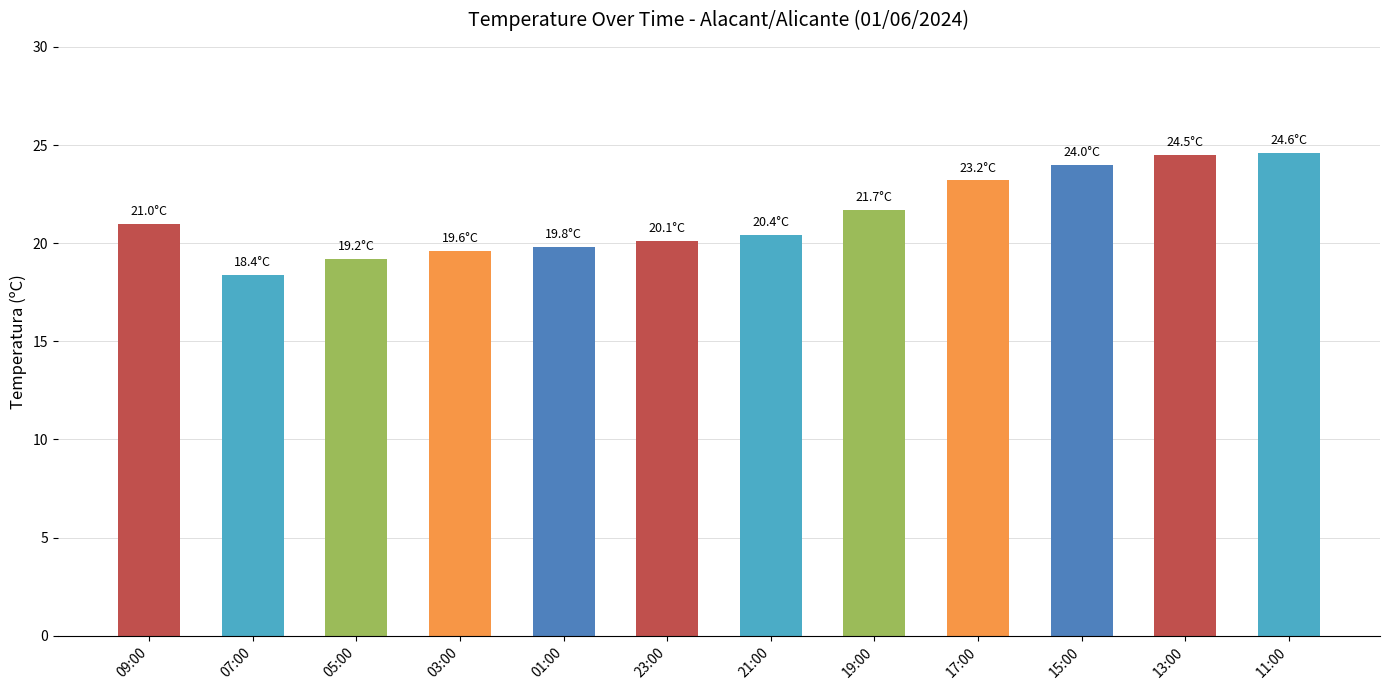

What is the label of the 11th bar from the right?

07:00